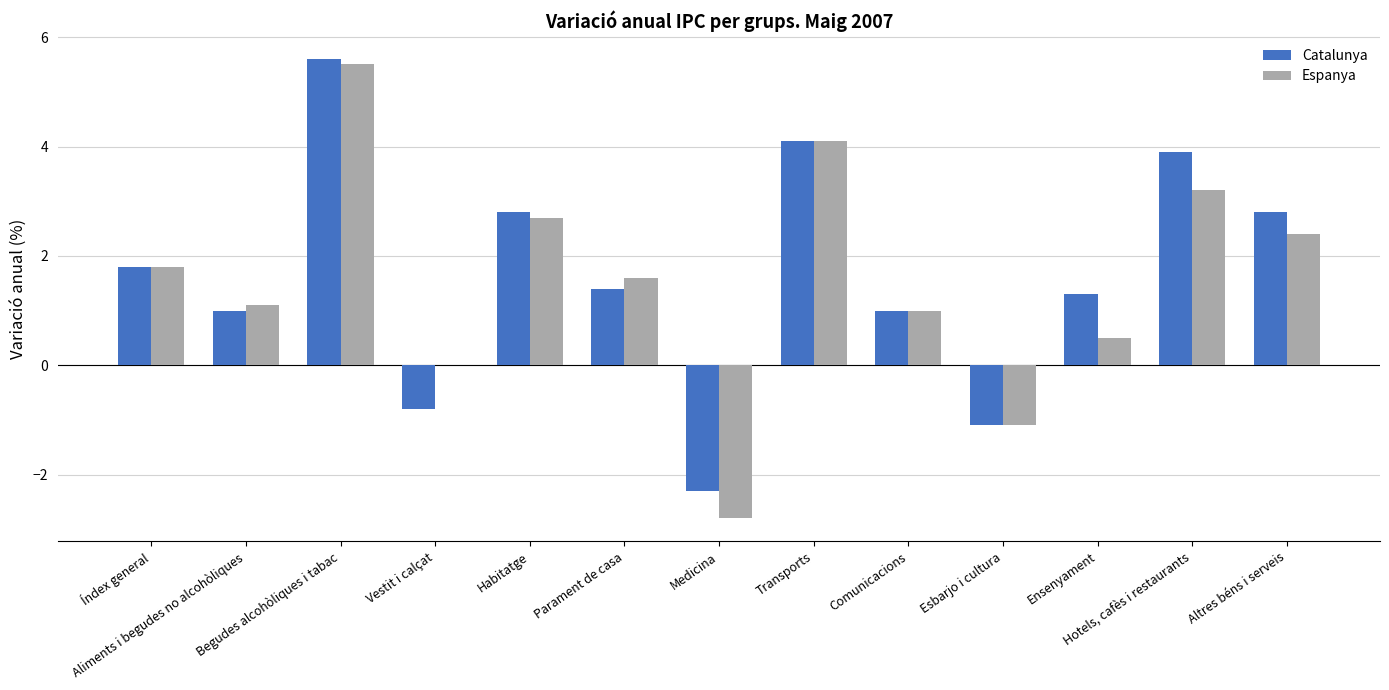

What is the sum of the Espanya values at Altres béns i serveis and Vestit i calçat?

2.4